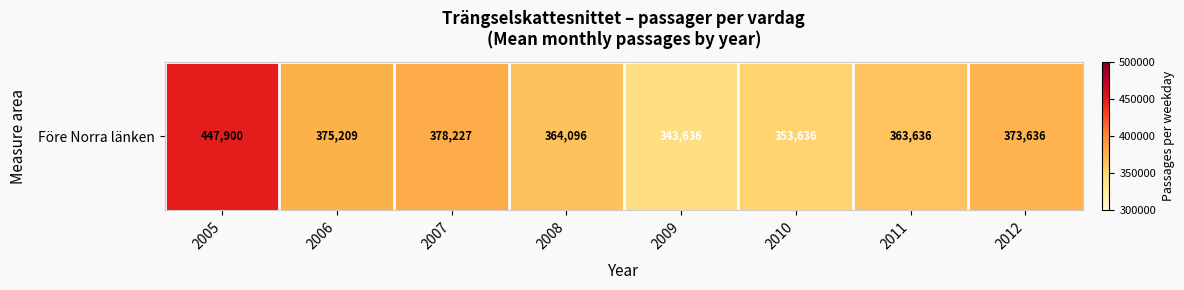

Approximately how many times larger is the value at 2011 compared to 2008?

1.0